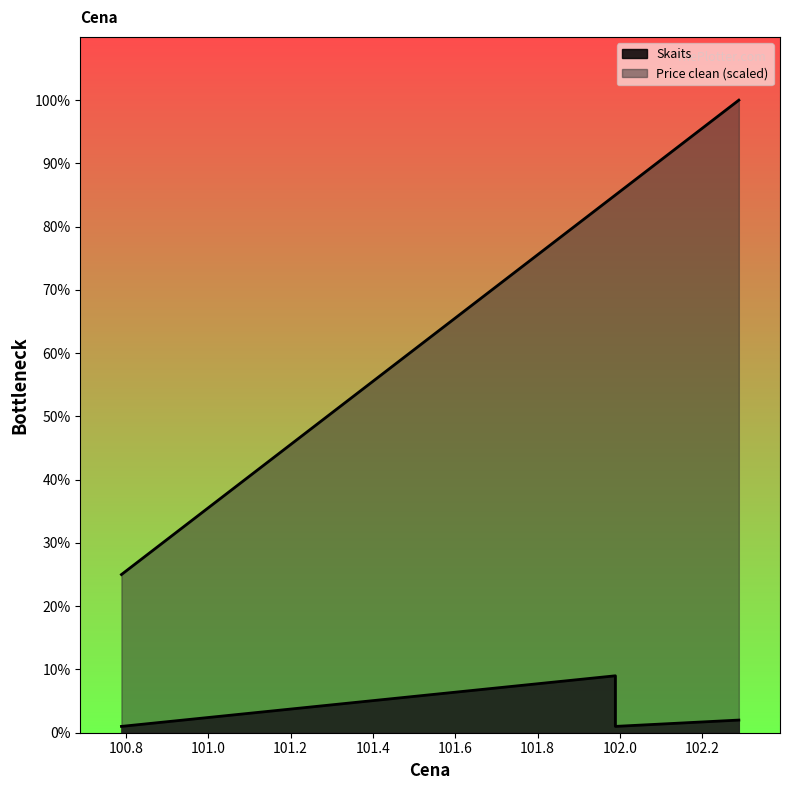

What is the maximum value for Price clean?

100.0